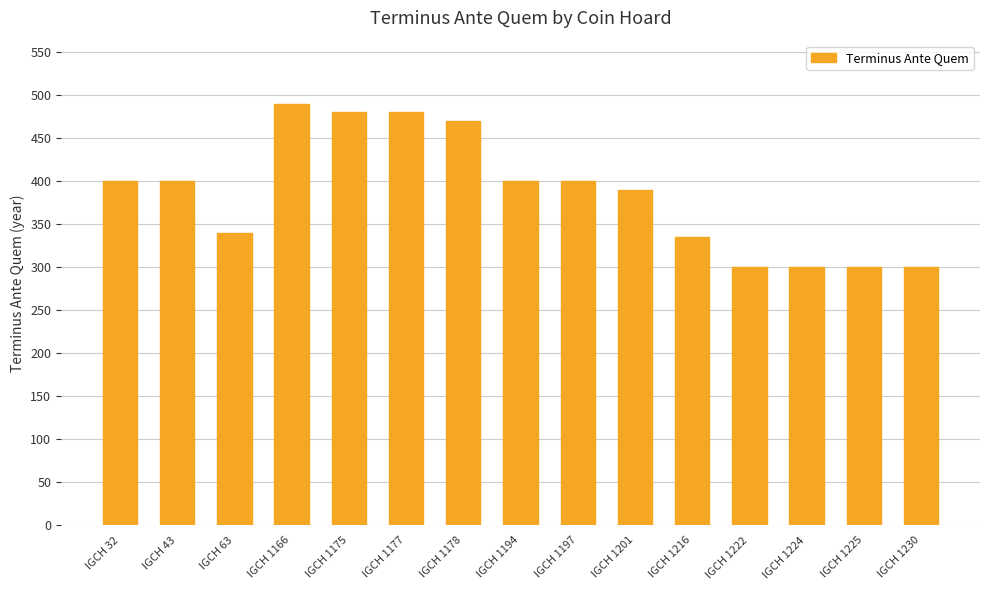

What is the value of the 12th bar from the left?

300